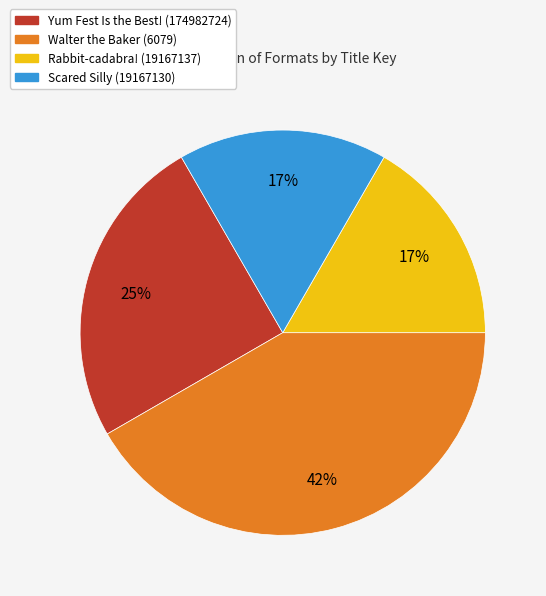

How many segments does this pie chart have?

4